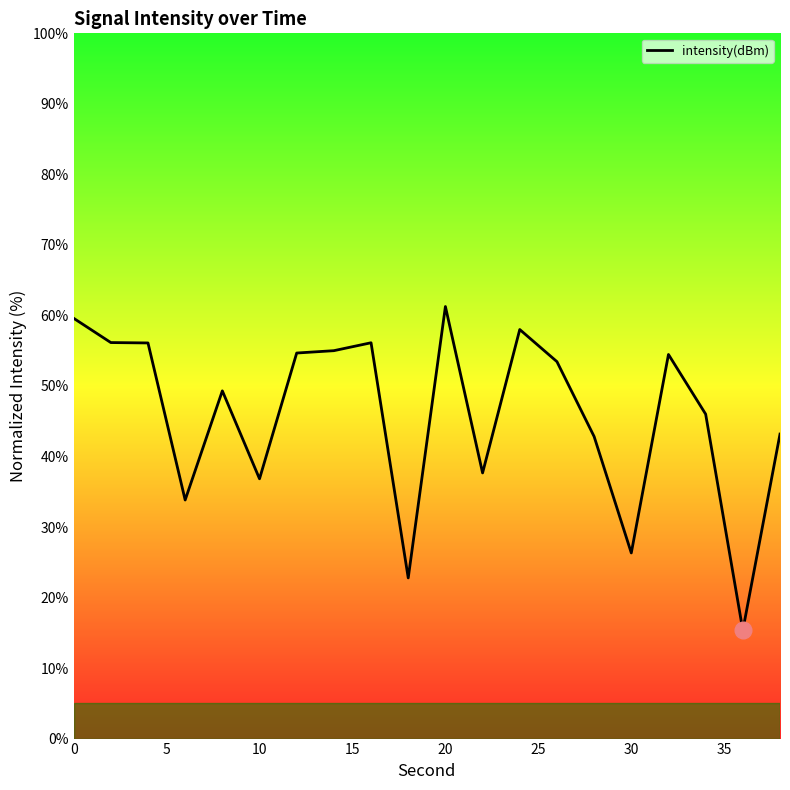

What is the sum of all values?

918.9